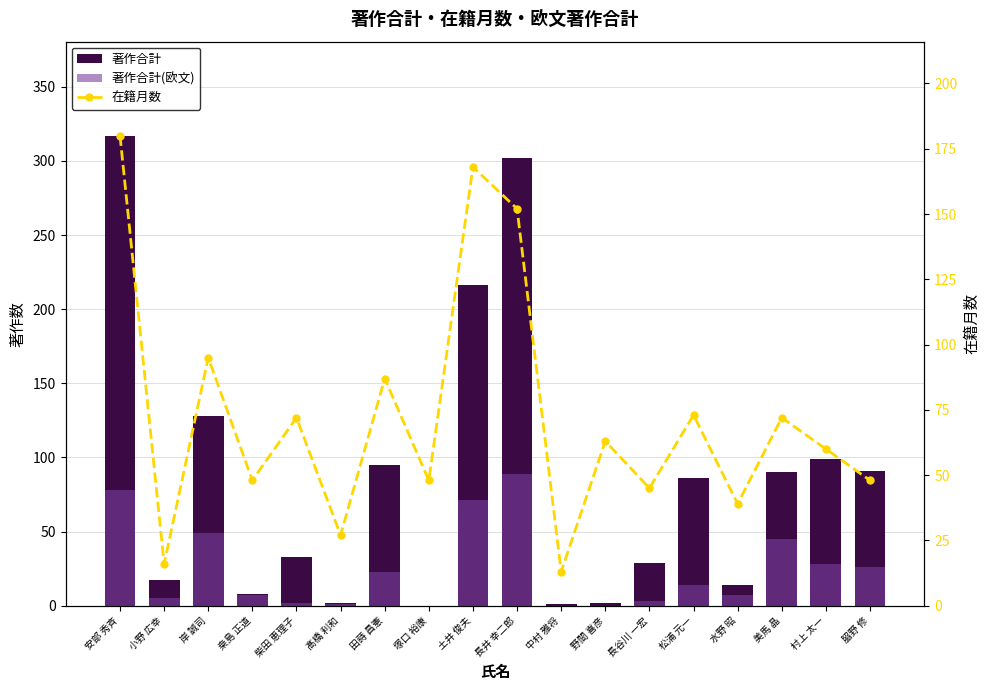

Rank the series by their maximum value, from highest to lowest.

著作合計, 在籍月数, 著作合計(欧文)